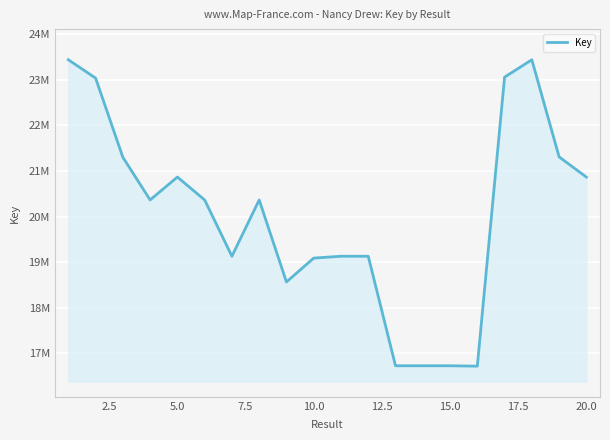

What is the average value?

20016540